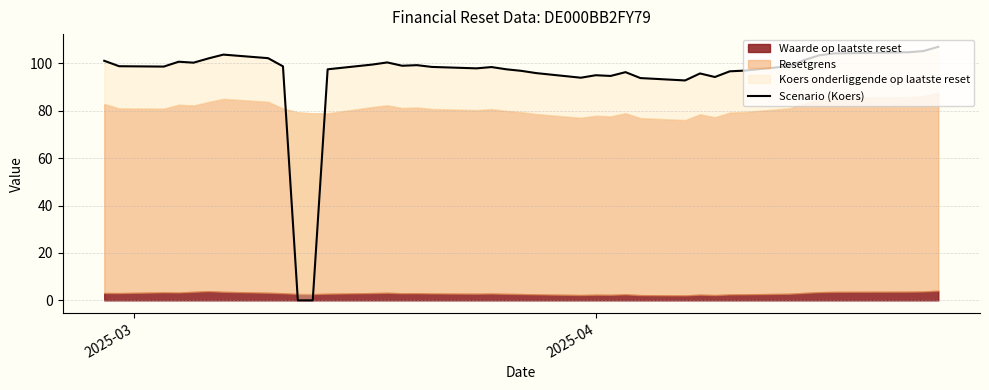

Where does the data first go above 98?

2025-03